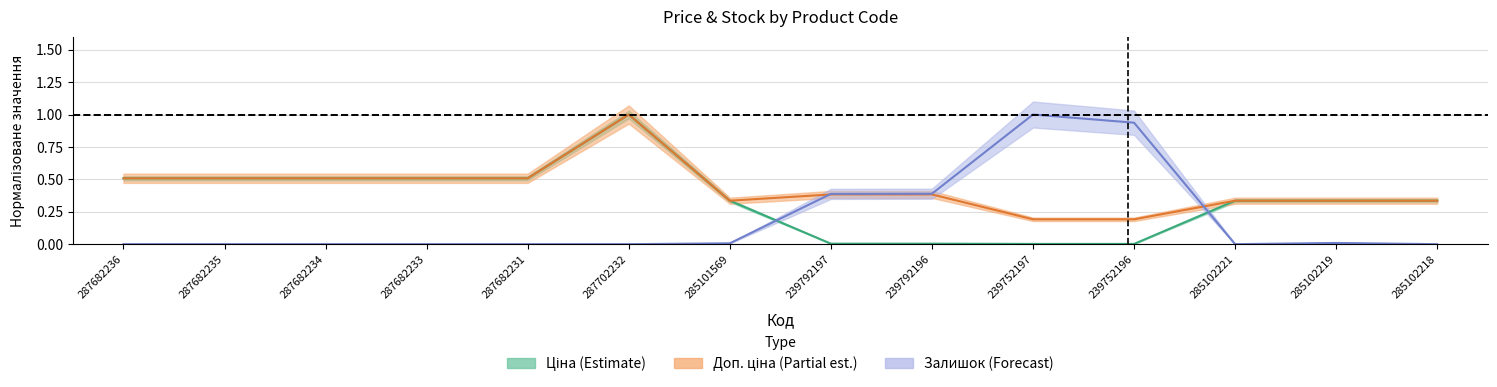

Is it true that Доп. ціна equals 0.5 at 287682235?

True